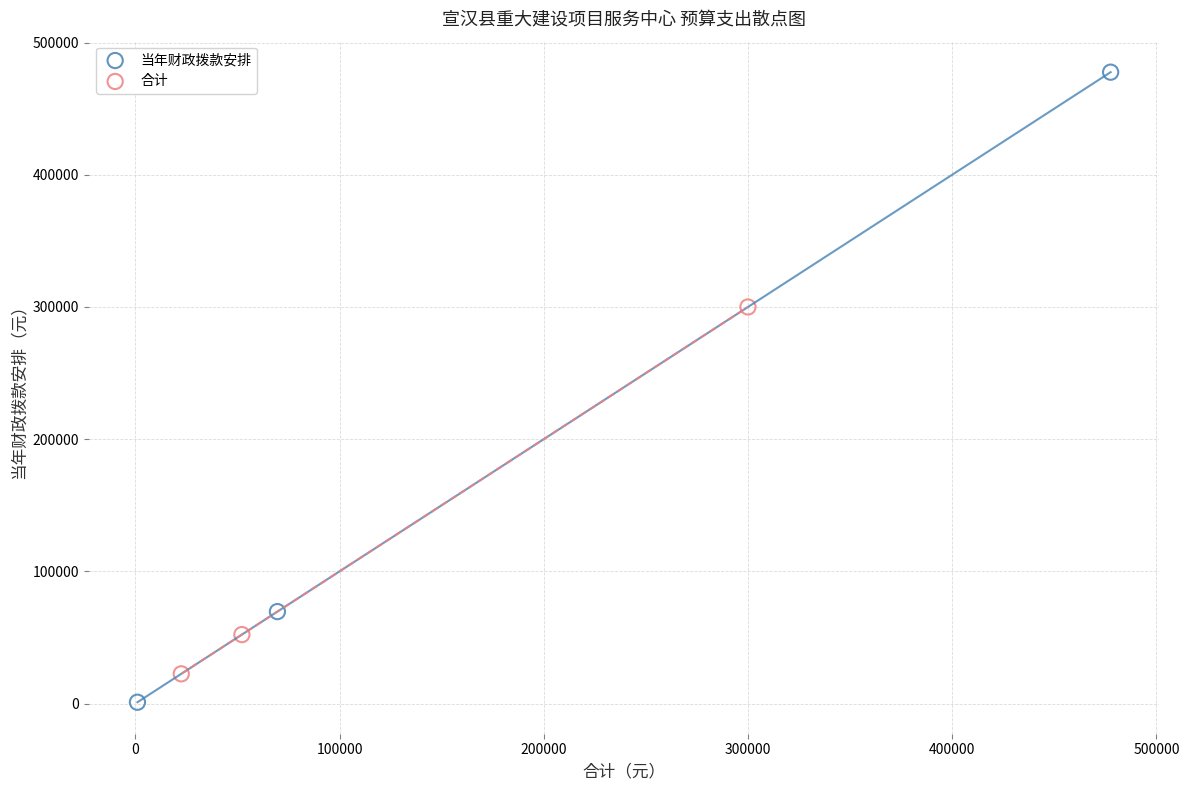

Which series has the largest Y range (max minus min)?

当年财政拨款安排